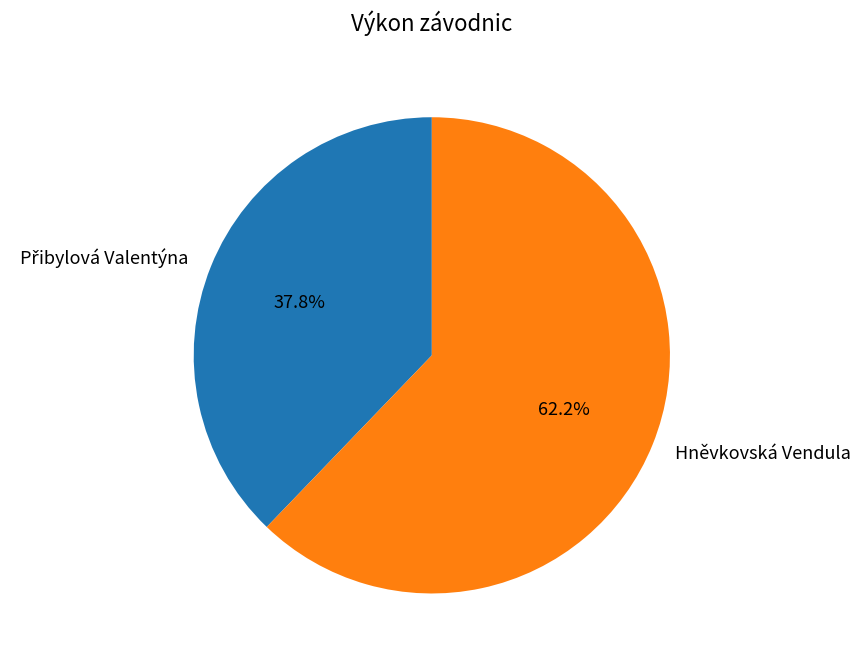

How much of the chart is everything except Hněvkovská Vendula?

37.8%